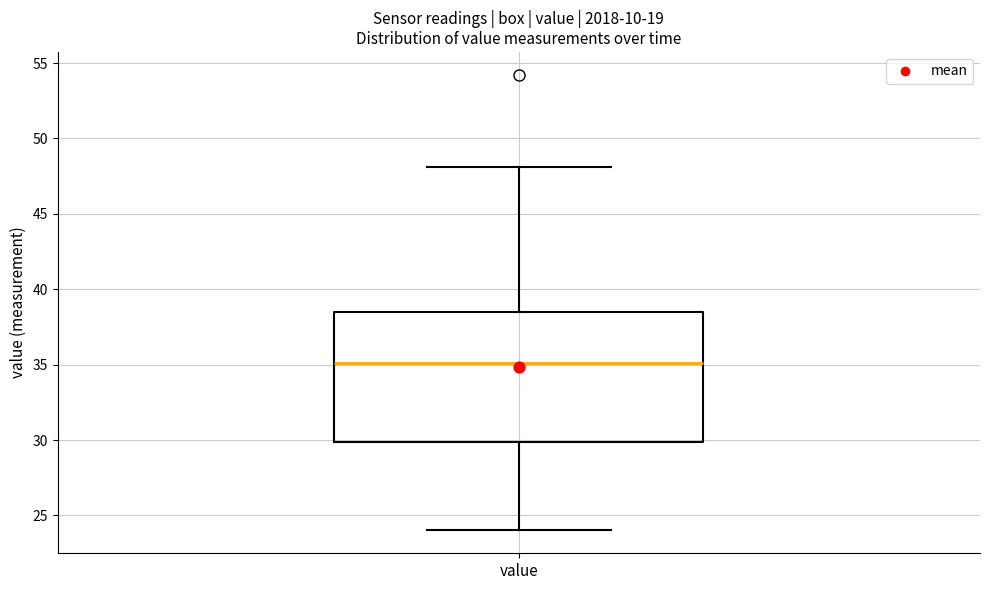

Transcribe this box plot: give where the median line is, the range the box spans, and where the two whiskers end, as read against the y-axis. The values are not printed on the chart, so give them approximately, as read against the axis.

median 35.0, box 30.0 to 38.5, whiskers 24.0 to 48.0